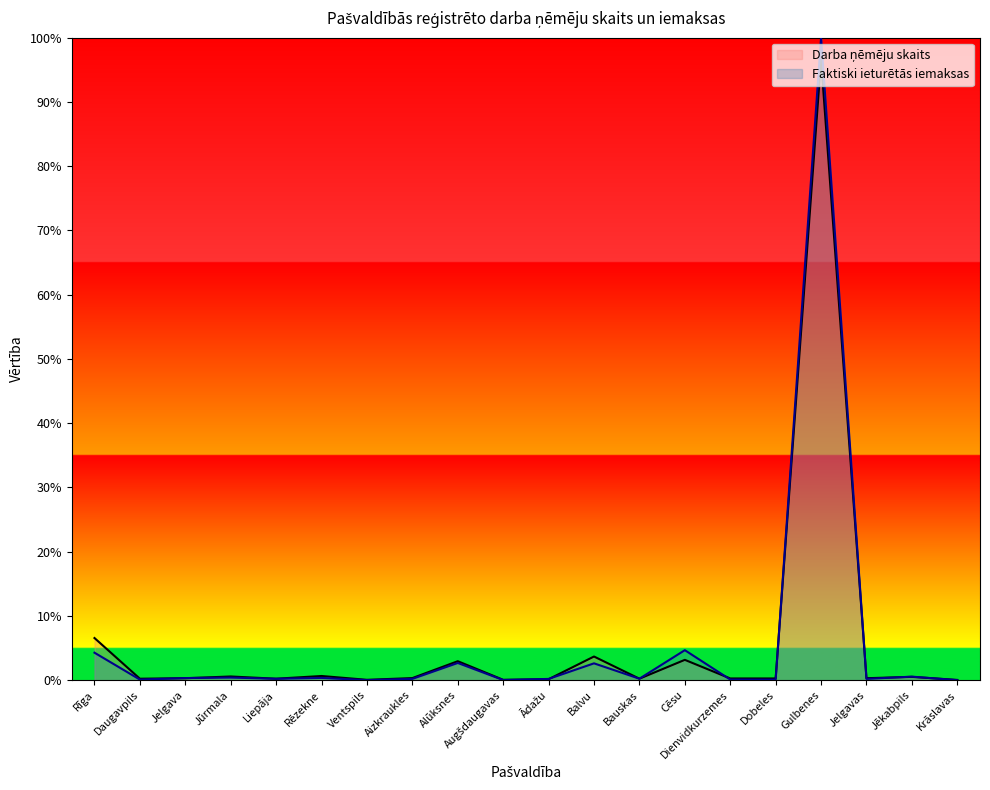

What is the total value across all series at Augšdaugavas?

0.1